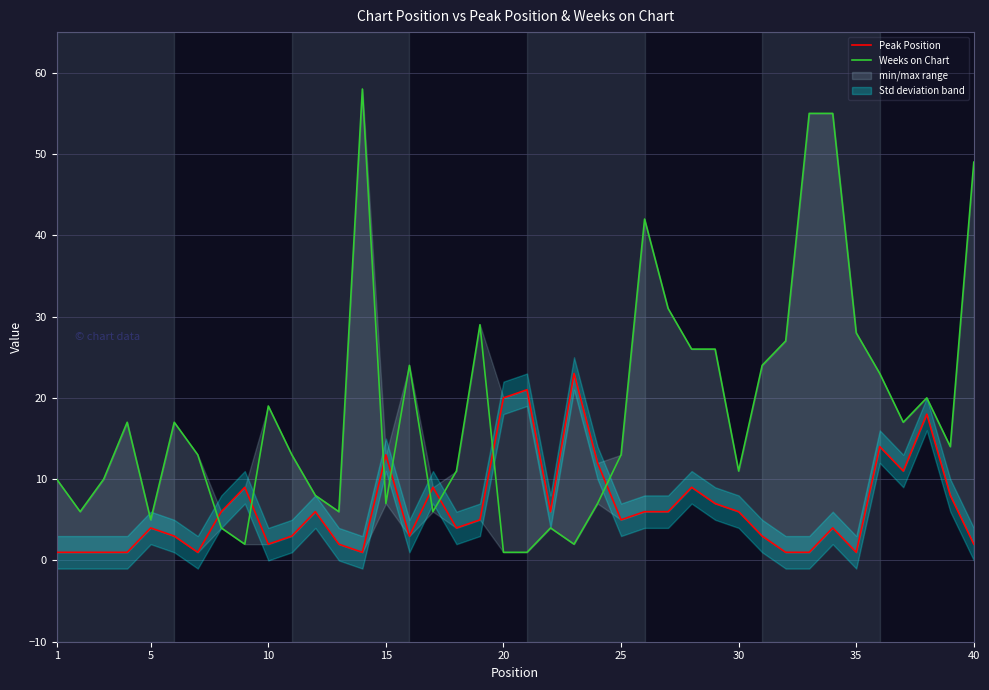

What is the average value of the Weeks on Chart series?

19